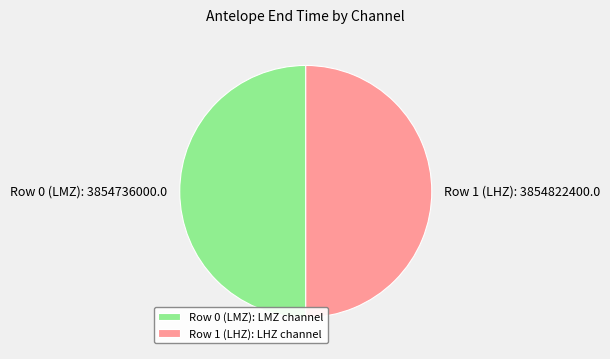

True or false: Row 0 (LMZ) accounts for 50% of the total.

True